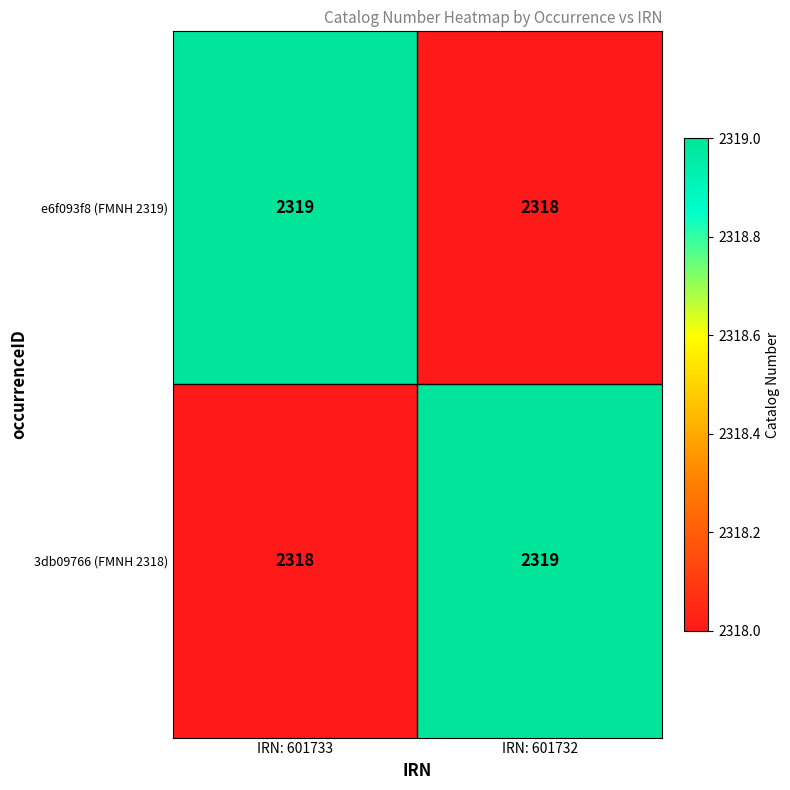

What is the lowest value of the e6f093f8 (FMNH 2319) series?

2318